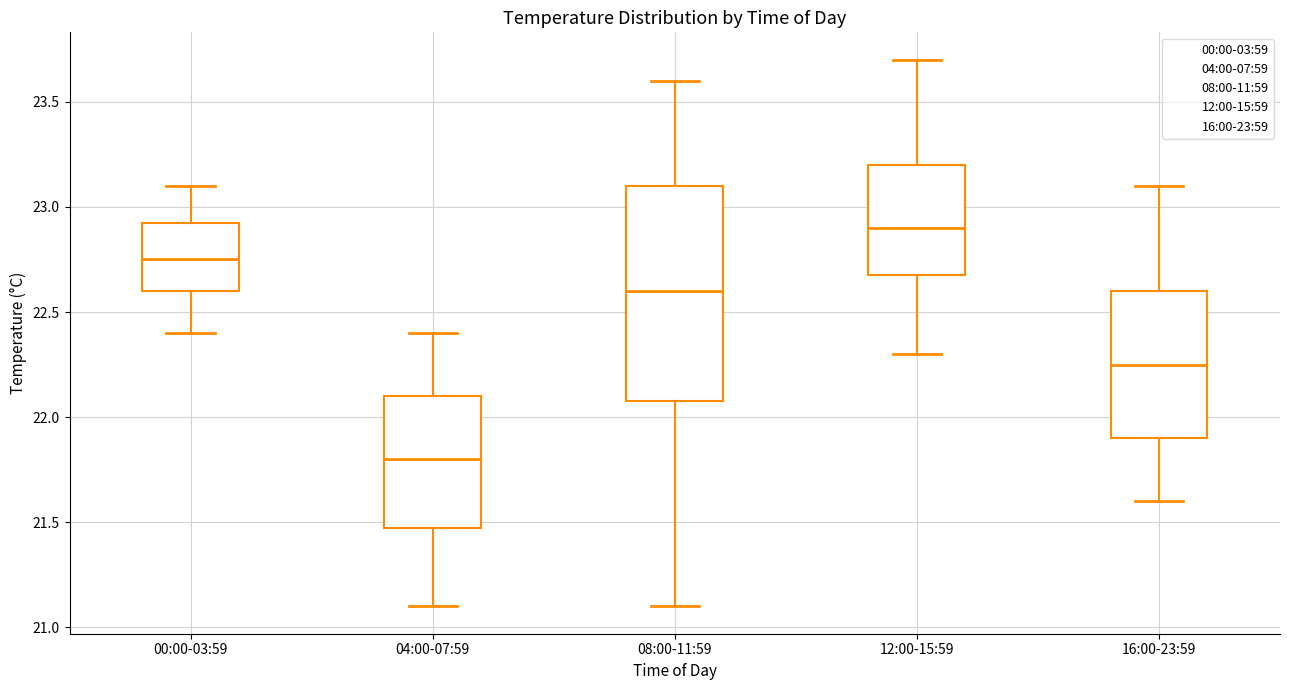

Which box is the tallest, from its lower edge to its upper edge?

08:00-11:59